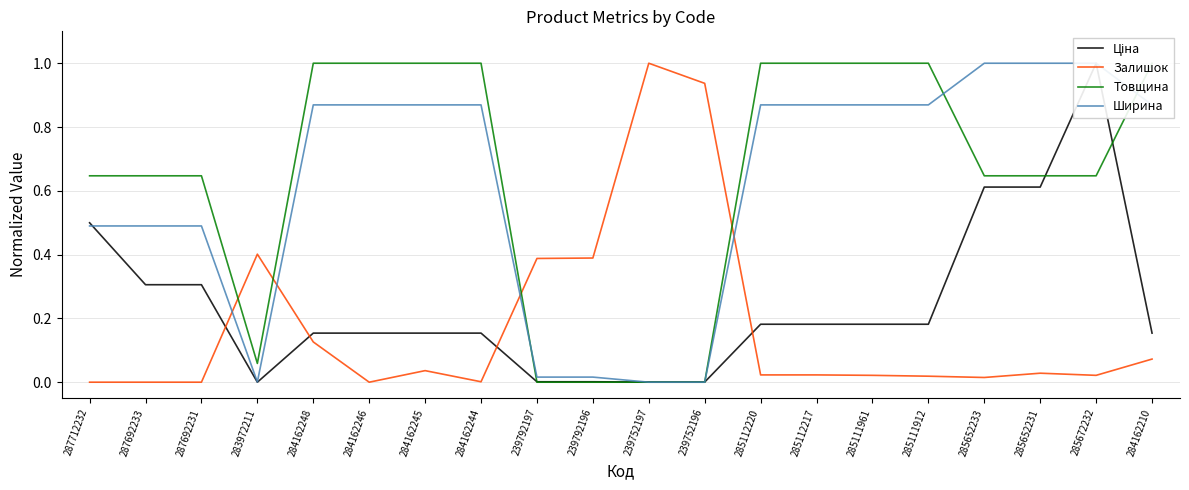

Between which two adjacent categories do Товщина and Залишок first intersect?

287692231 and 283972211